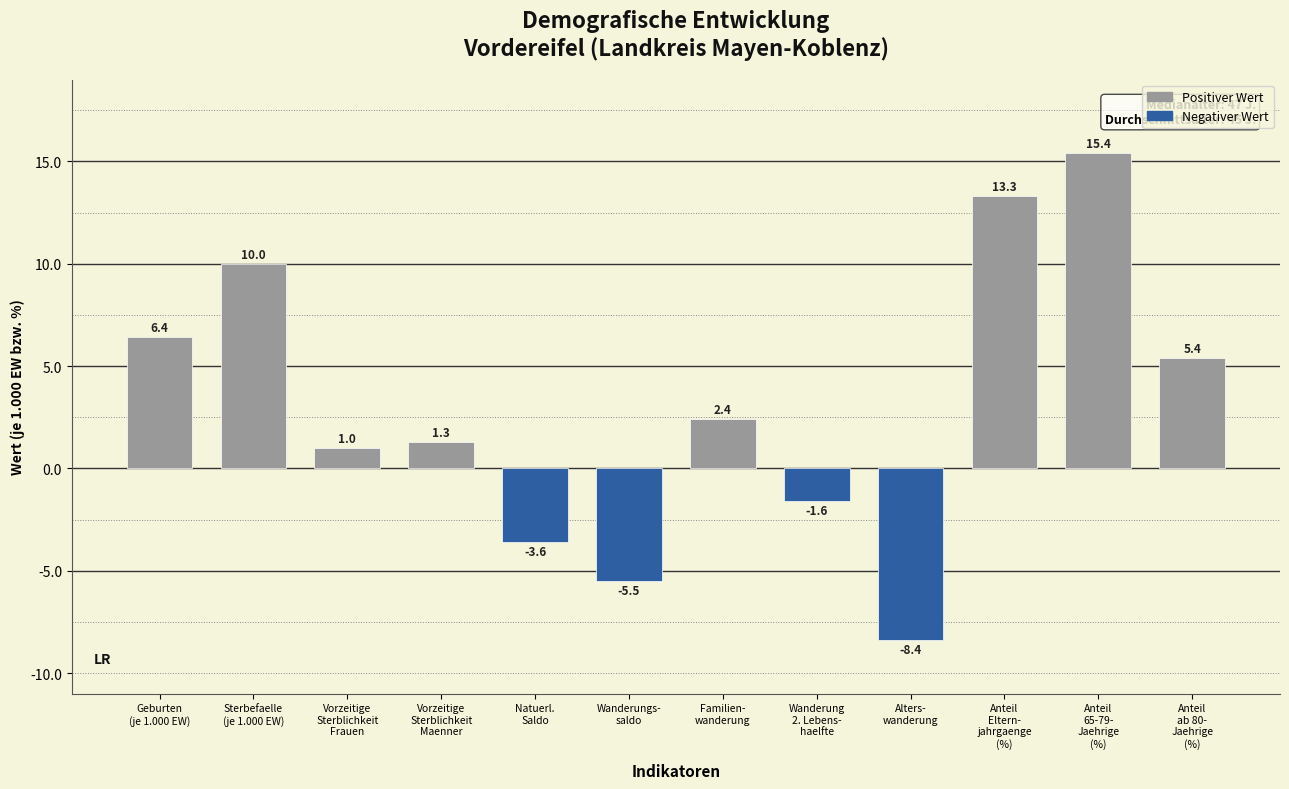

Reading right to left, transcribe all the data shown in this chart.

5.4	15.4	13.3	-8.4	-1.6	2.4	-5.5	-3.6	1.3	1.0	10.0	6.4